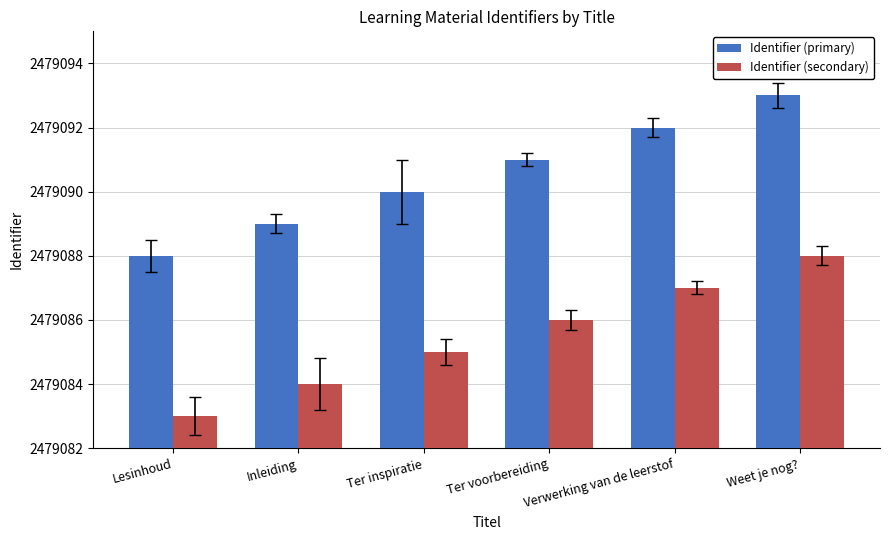

What is the sum of the Identifier (primary) values at Verwerking van de leerstof and Lesinhoud?

4958180